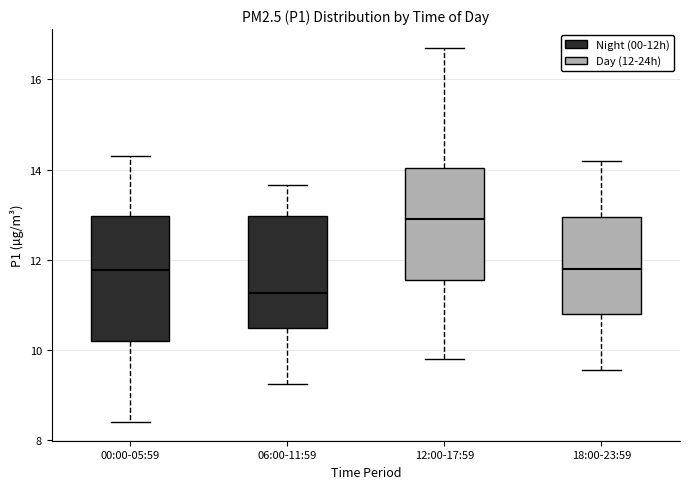

Reading left to right, transcribe this box plot: for each box, give where its median line is, the range the box spans, and where its two whiskers end, as read against the y-axis. The values are not printed on the chart, so give them approximately, as read against the axis.

00:00-05:59: median 11.8, box 10.2 to 13.0, whiskers 8.4 to 14.4
06:00-11:59: median 11.2, box 10.4 to 13.0, whiskers 9.2 to 13.6
12:00-17:59: median 13.0, box 11.6 to 14.0, whiskers 9.8 to 16.8
18:00-23:59: median 11.8, box 10.8 to 13.0, whiskers 9.6 to 14.2